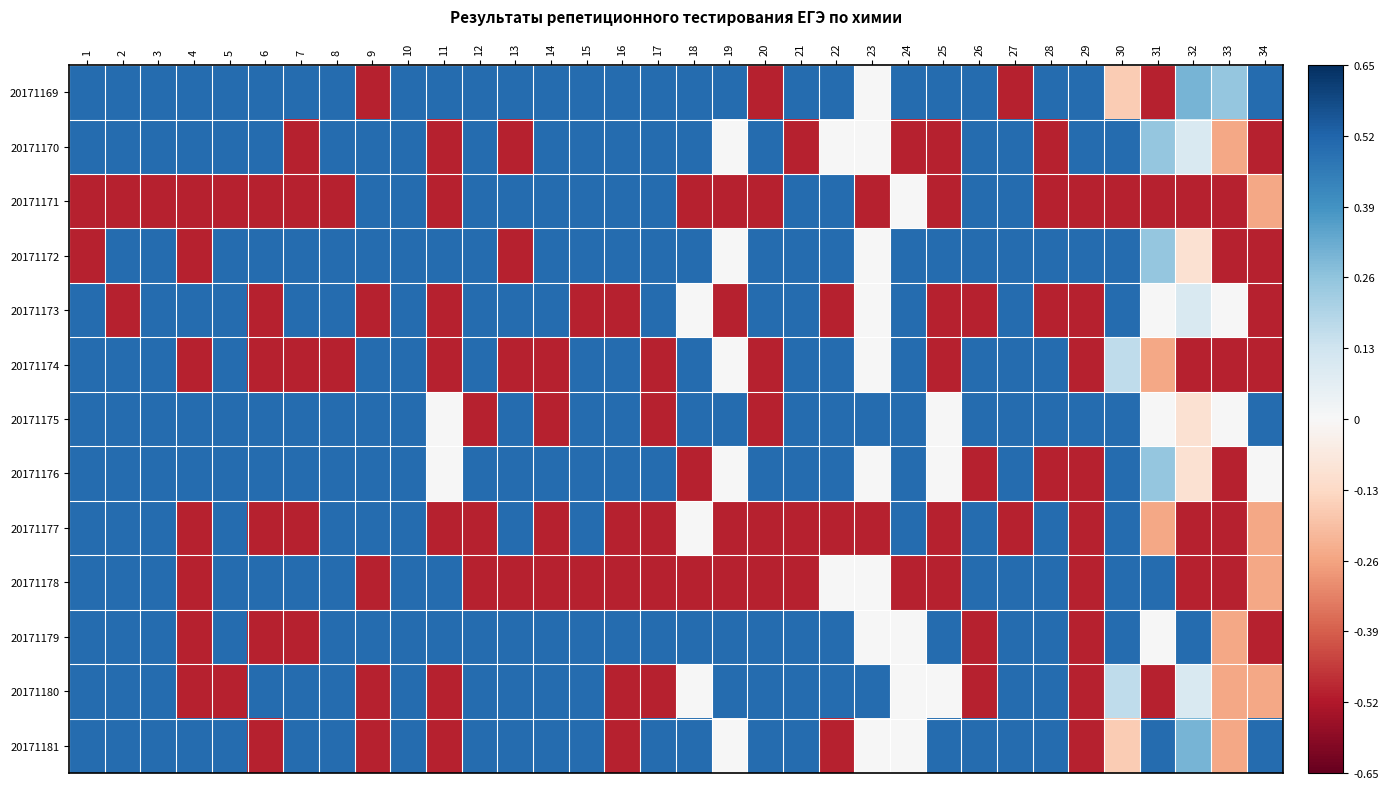

Rank the series at 30 from lowest to highest value.

20171171, 20171169, 20171181, 20171174, 20171180, 20171170, 20171172, 20171173, 20171175, 20171176, 20171177, 20171178, 20171179